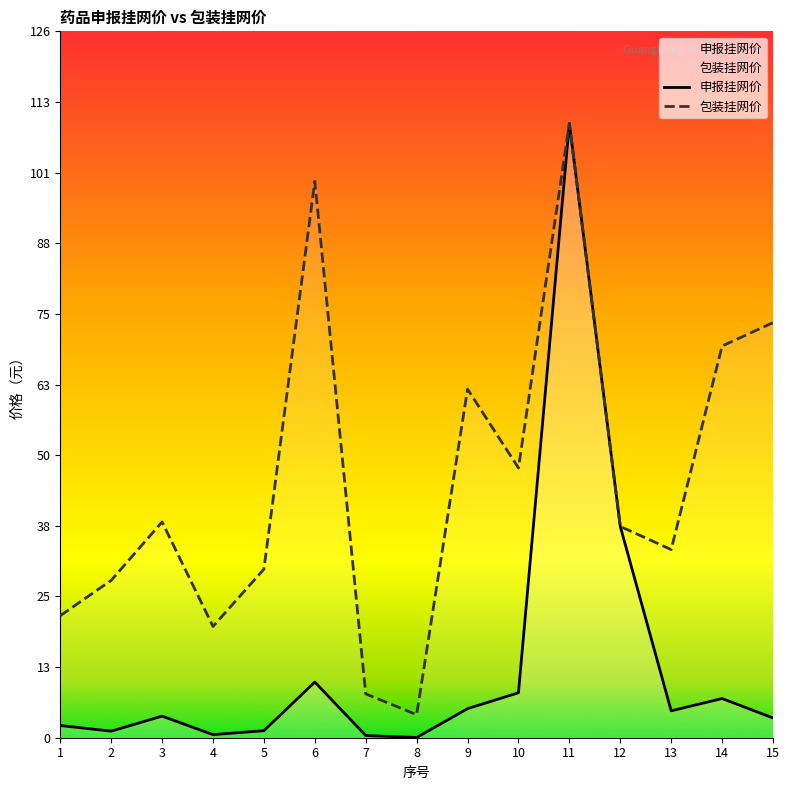

List the series in order of their peak value, lowest first.

申报挂网价, 包装挂网价